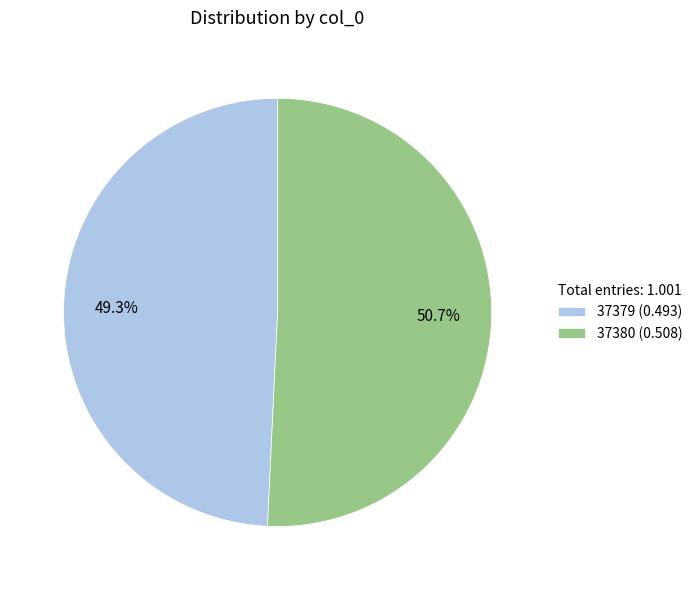

How many slices are in this pie chart?

2